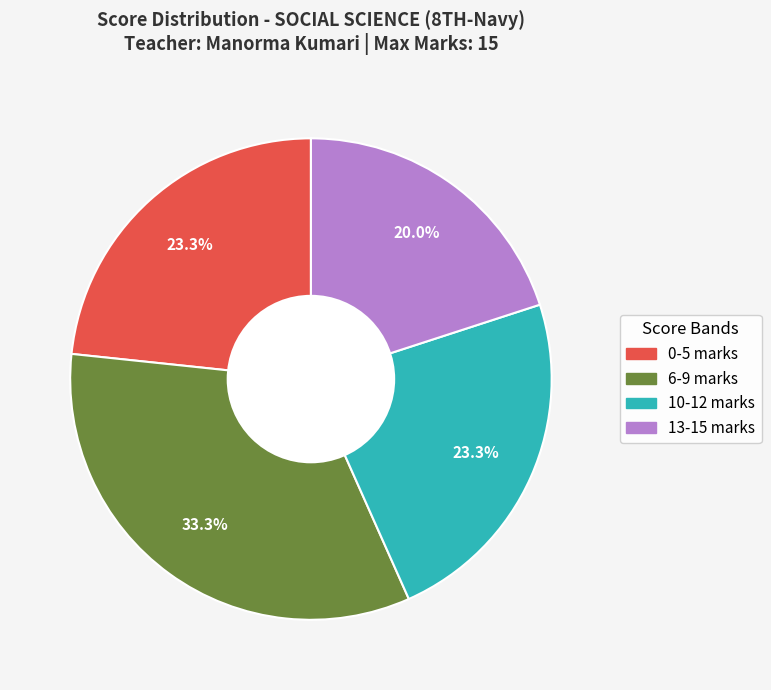

Does any single category account for the majority?

No